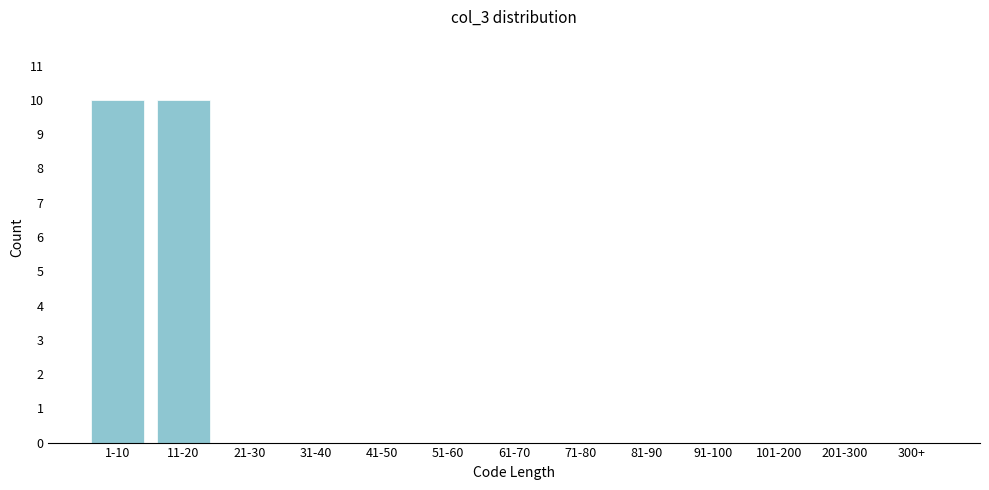

Reading left to right, what are all the values shown in this chart?

1-10=10	11-20=10	21-30=0	31-40=0	41-50=0	51-60=0	61-70=0	71-80=0	81-90=0	91-100=0	101-200=0	201-300=0	300+=0